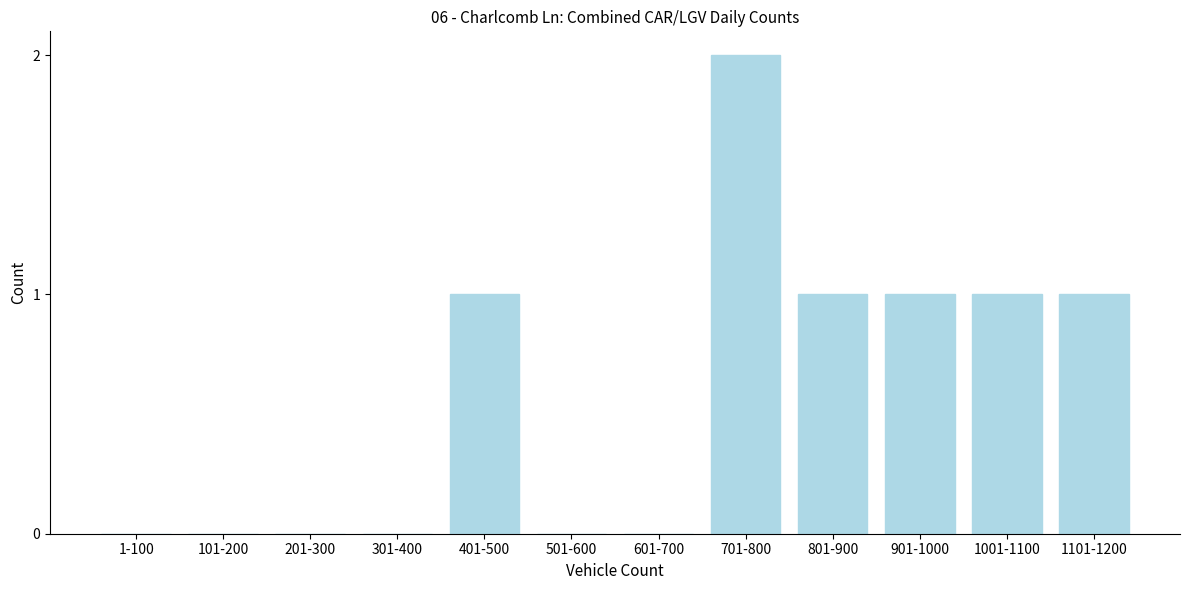

Reading left to right, list all the values displayed in this chart.

1-100=0	101-200=0	201-300=0	301-400=0	401-500=1	501-600=0	601-700=0	701-800=2	801-900=1	901-1000=1	1001-1100=1	1101-1200=1